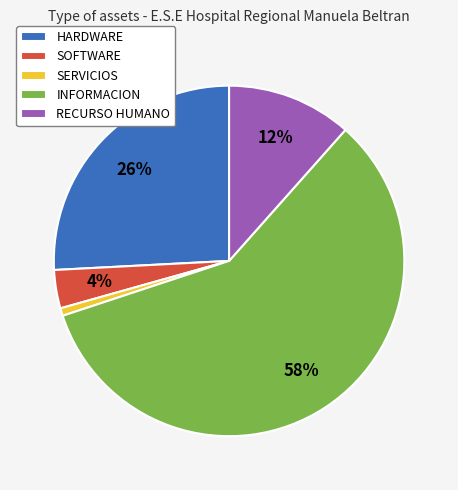

Rank the categories by value from lowest to highest.

SERVICIOS, SOFTWARE, RECURSO HUMANO, HARDWARE, INFORMACION